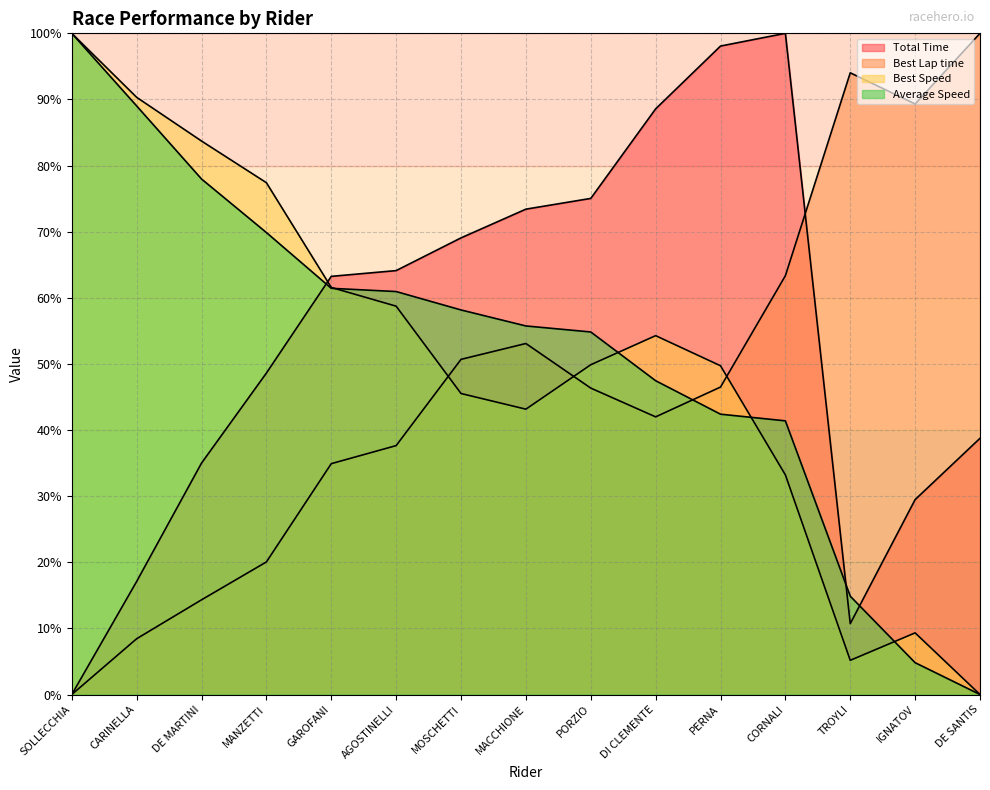

Rank the series by their maximum value, from lowest to highest.

Total Time, Best Lap time, Best Speed, Average Speed